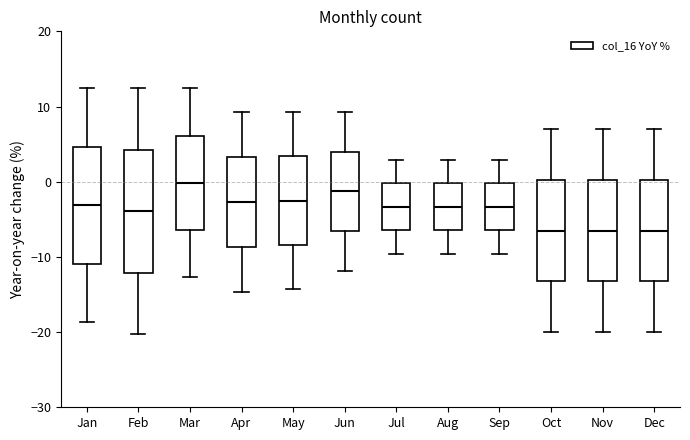

Reading left to right, read every box against the y-axis: the position of its median line, the range the box covers, and the ends of its whiskers. The values are not printed on the chart, so give them approximately, as read against the axis.

Jan: median -3, box -11 to 5, whiskers -19 to 12
Feb: median -4, box -12 to 4, whiskers -20 to 12
Mar: median 0, box -6 to 6, whiskers -13 to 12
Apr: median -3, box -9 to 3, whiskers -15 to 9
May: median -2, box -8 to 3, whiskers -14 to 9
Jun: median -1, box -7 to 4, whiskers -12 to 9
Jul: median -3, box -6 to 0, whiskers -10 to 3
Aug: median -3, box -6 to 0, whiskers -10 to 3
Sep: median -3, box -6 to 0, whiskers -10 to 3
Oct: median -6, box -13 to 0, whiskers -20 to 7
Nov: median -6, box -13 to 0, whiskers -20 to 7
Dec: median -6, box -13 to 0, whiskers -20 to 7